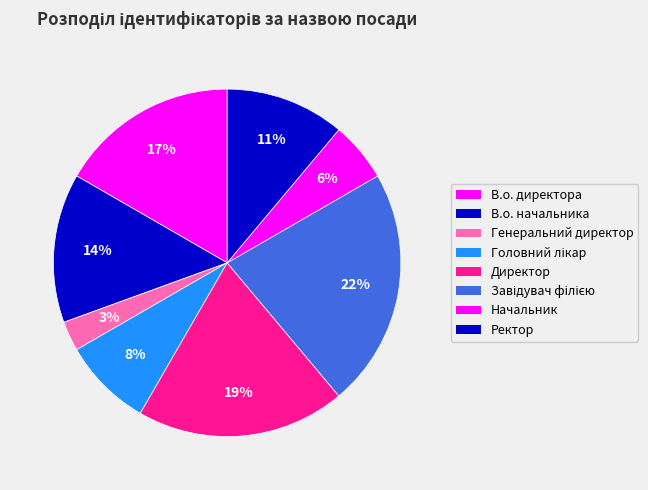

What is the largest slice in the pie chart?

Завідувач філією